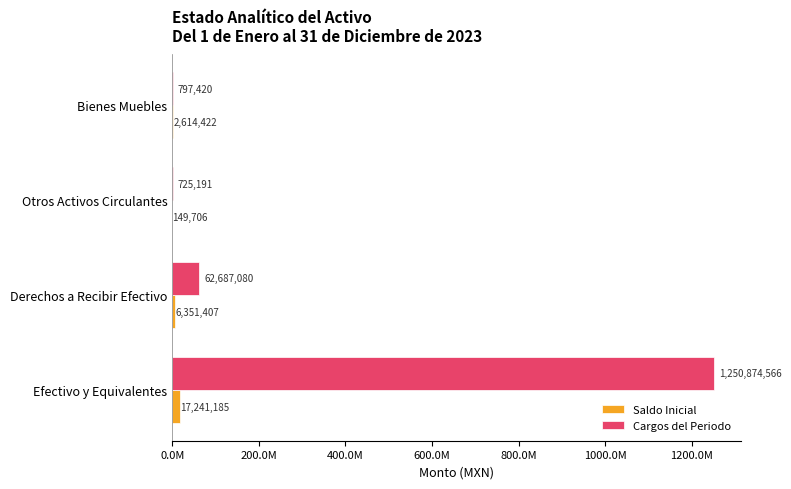

What are all the series names shown in the legend?

Saldo Inicial, Cargos del Periodo